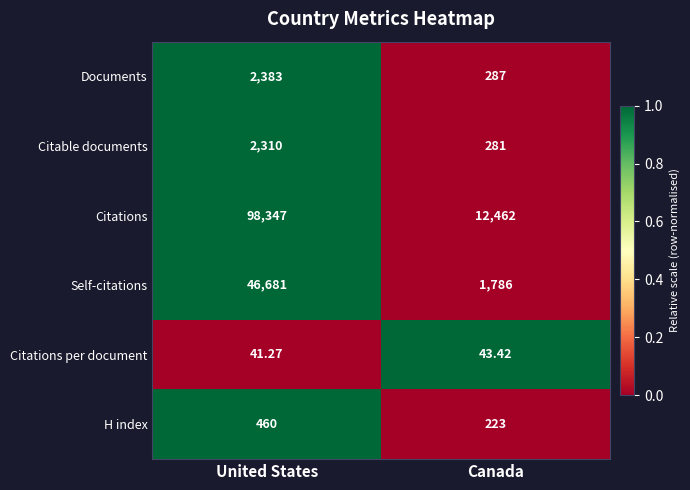

At which label is H index closest to 341?

Canada